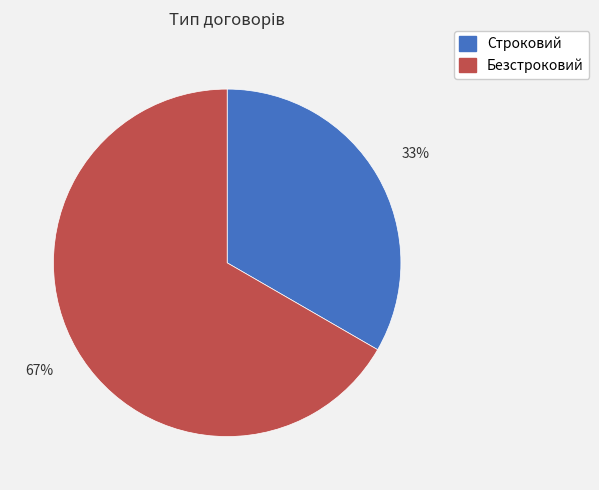

Which slice is the smallest?

Строковий